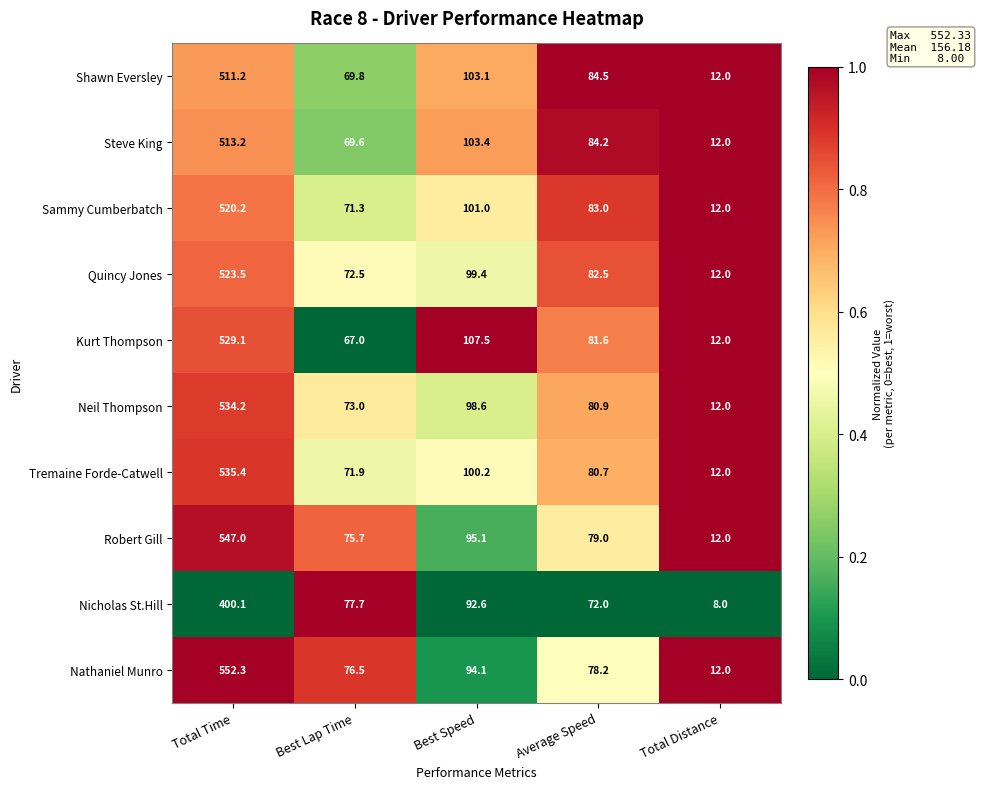

What is the difference between the highest and lowest values at Best Lap Time?

10.7